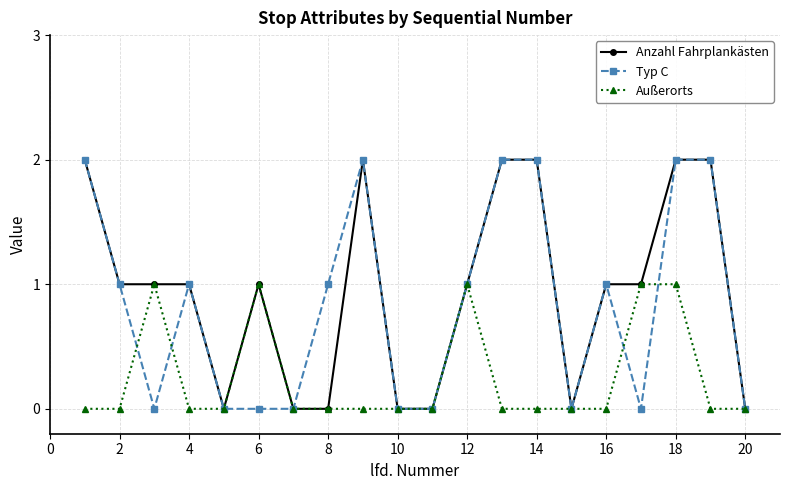

What is the value of the Außerorts point at the 17th from the left?

1